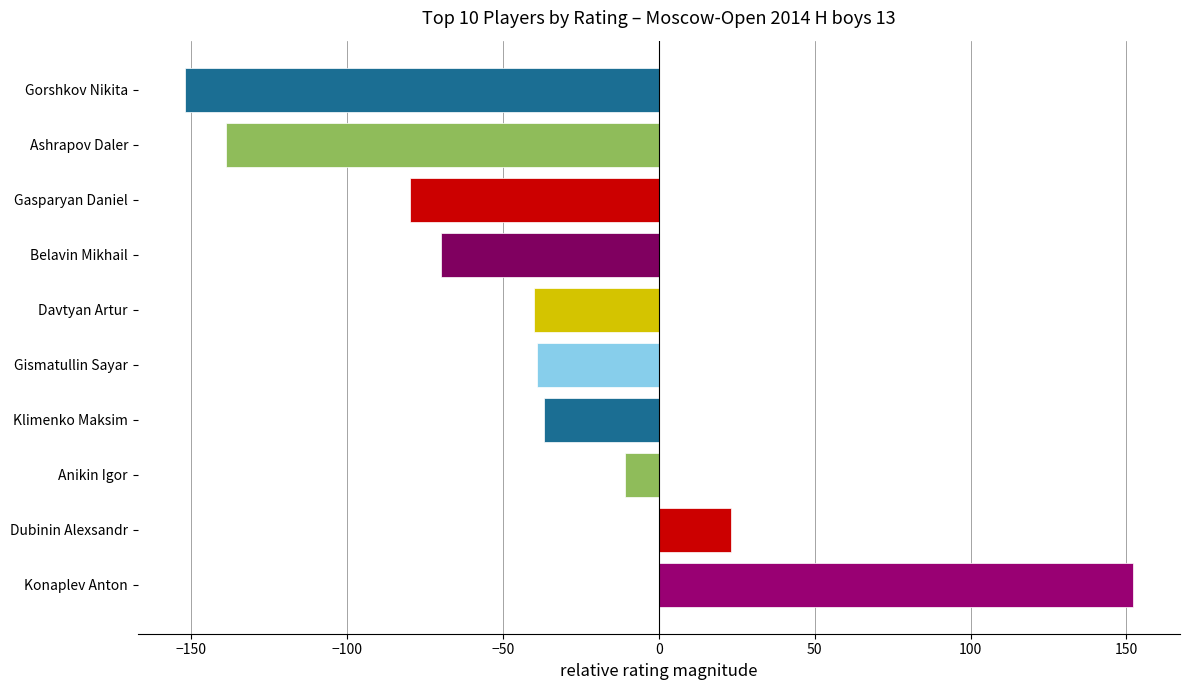

Between Davtyan Artur and Anikin Igor, which is larger?

Anikin Igor